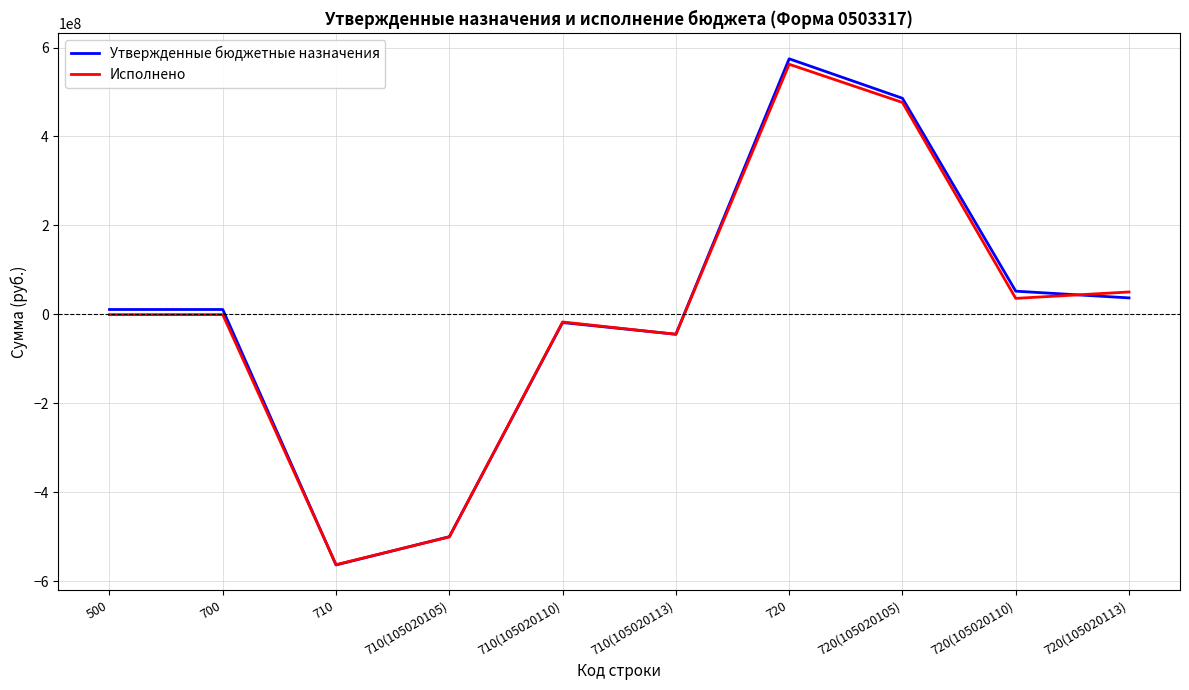

The Исполнено series shows -45026682.0 at 710(105020113). True or false?

True